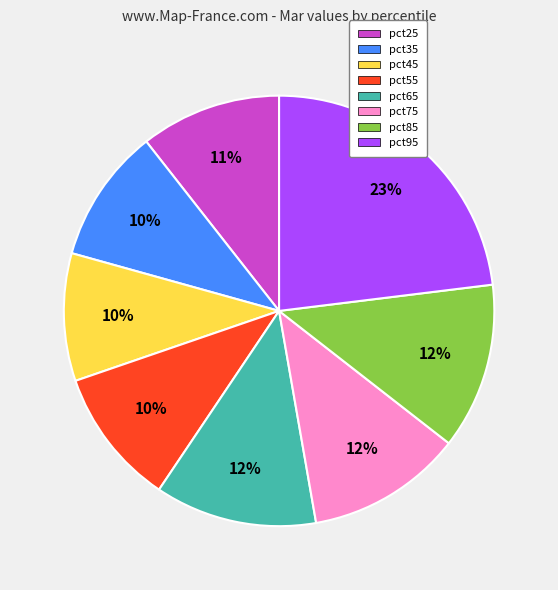

To the nearest percent, what percentage of the pie is pct55?

10%